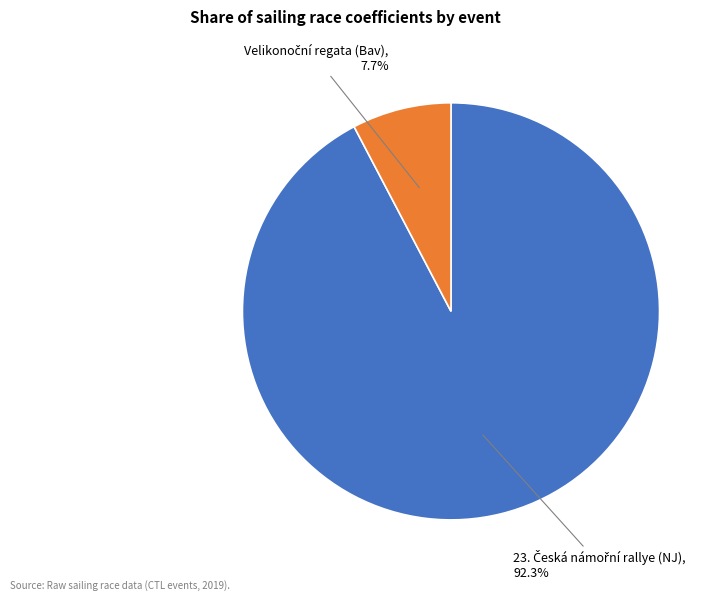

Is there a majority slice in this chart?

Yes